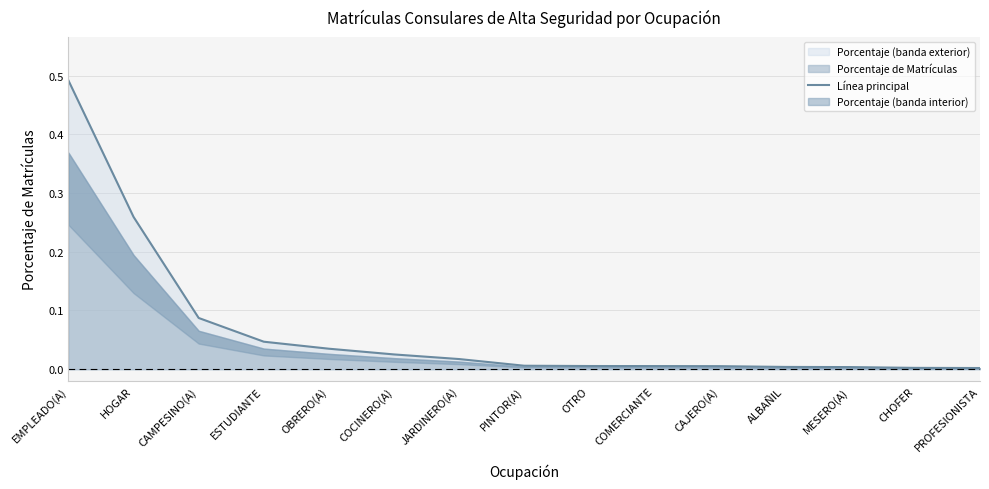

What is the sum of the values at MESERO(A) and CAMPESINO(A)?

0.1